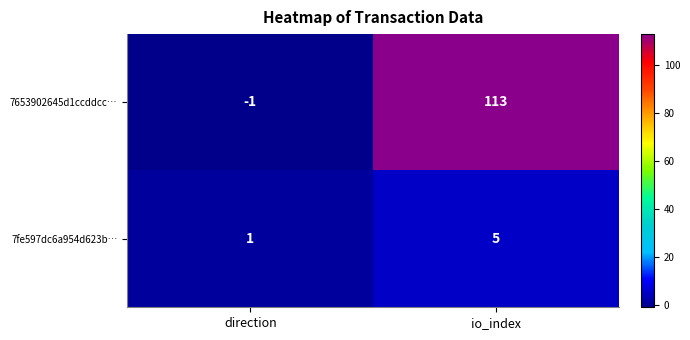

What is the difference between the highest and lowest values at io_index?

108